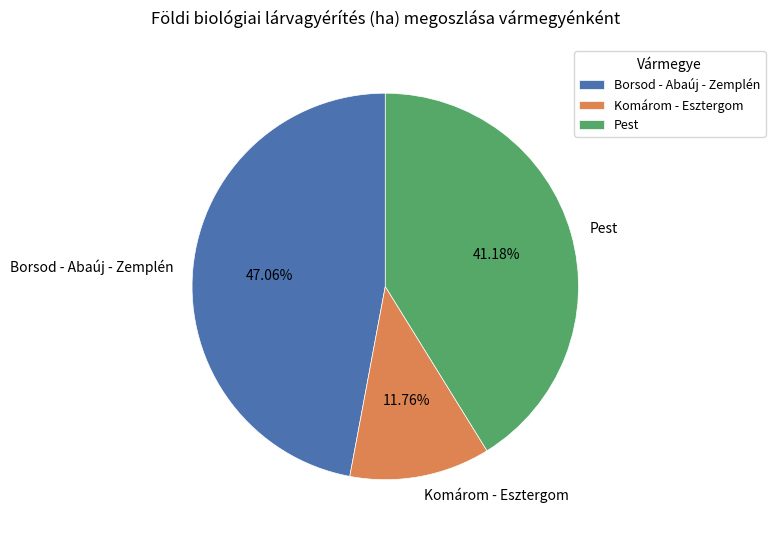

To the nearest percent, what is the difference between the largest and smallest slice percentages?

35%